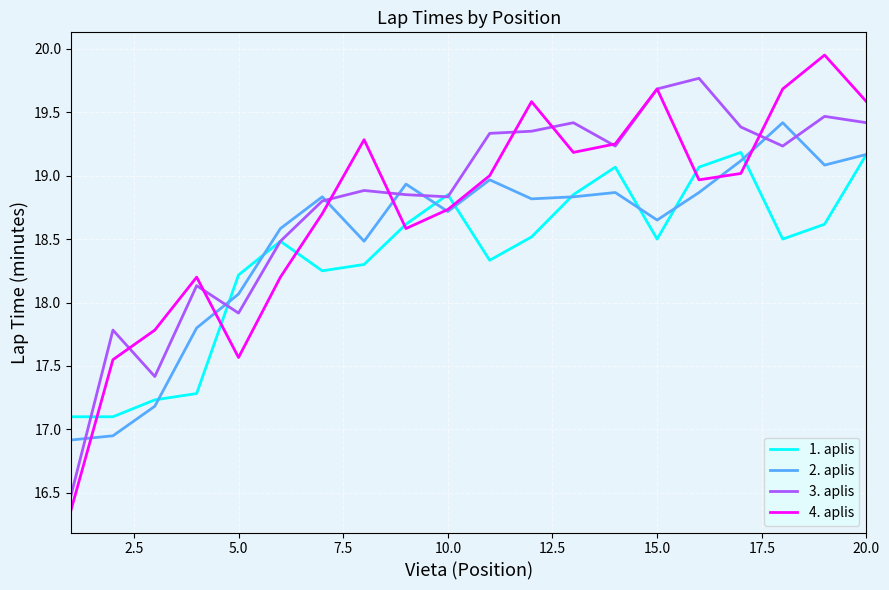

What is the sum of all 2. aplis values?

370.3